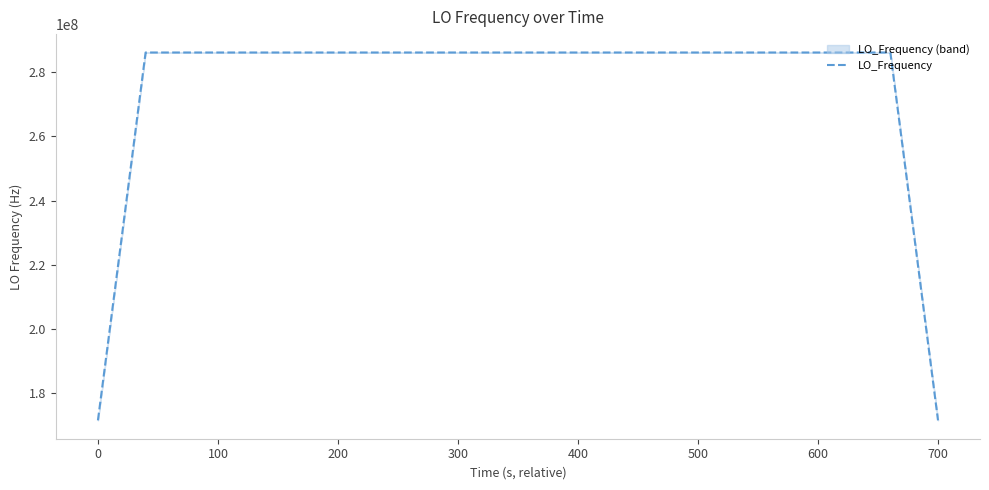

What is the maximum value for LO_Frequency?

286047004.0